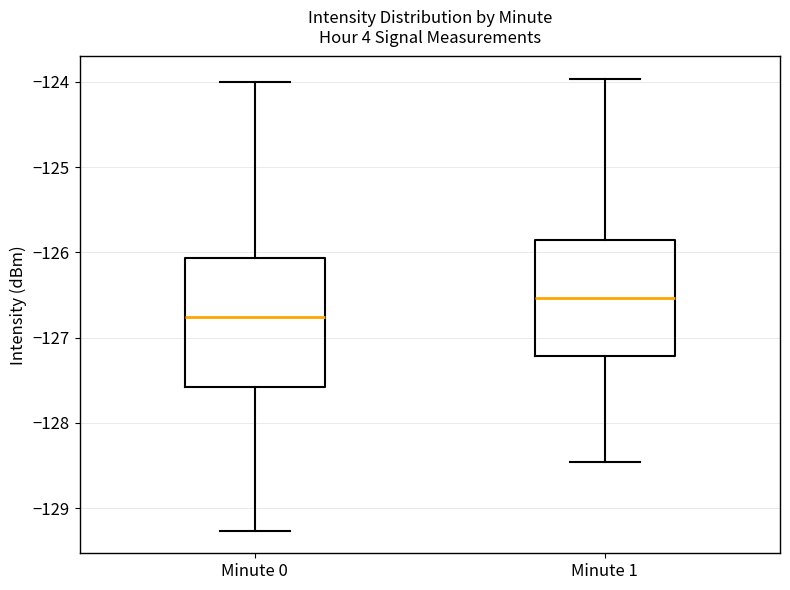

Reading left to right, read every box against the y-axis: the position of its median line, the range the box covers, and the ends of its whiskers. The values are not printed on the chart, so give them approximately, as read against the axis.

Minute 0: median -126.8, box -127.6 to -126.1, whiskers -129.3 to -124.0
Minute 1: median -126.5, box -127.2 to -125.9, whiskers -128.5 to -124.0